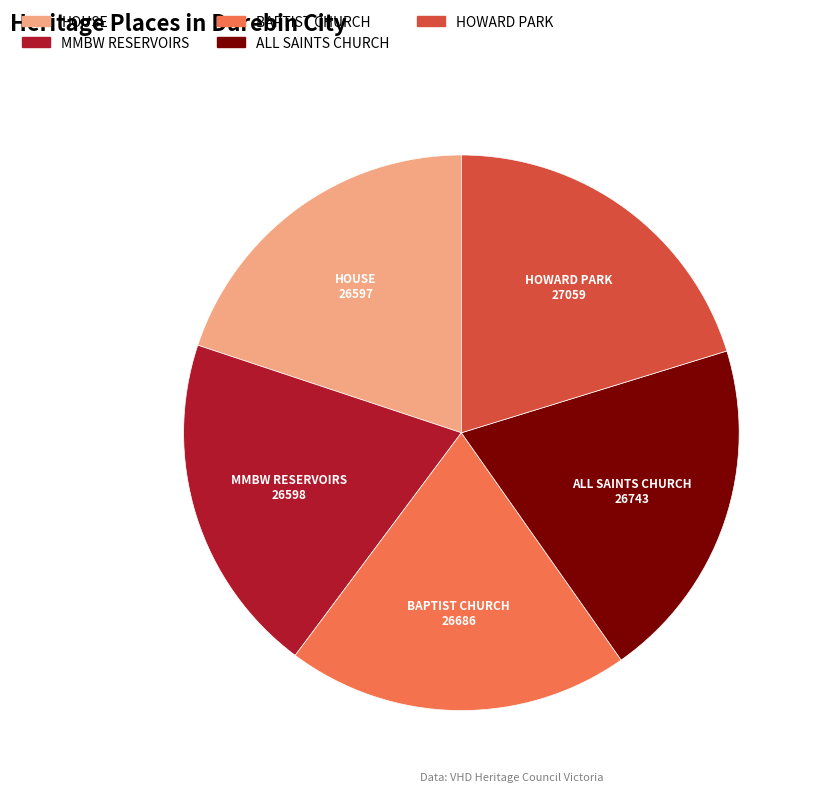

Is there a majority slice in this chart?

No